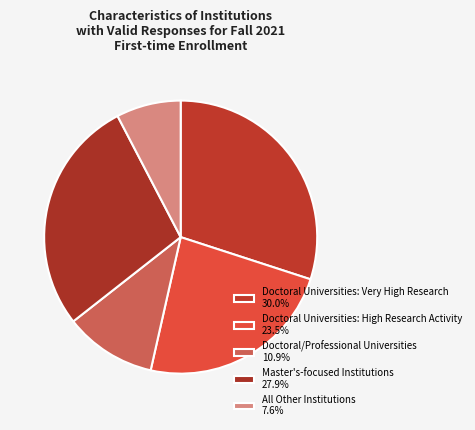

How many segments does this pie chart have?

5